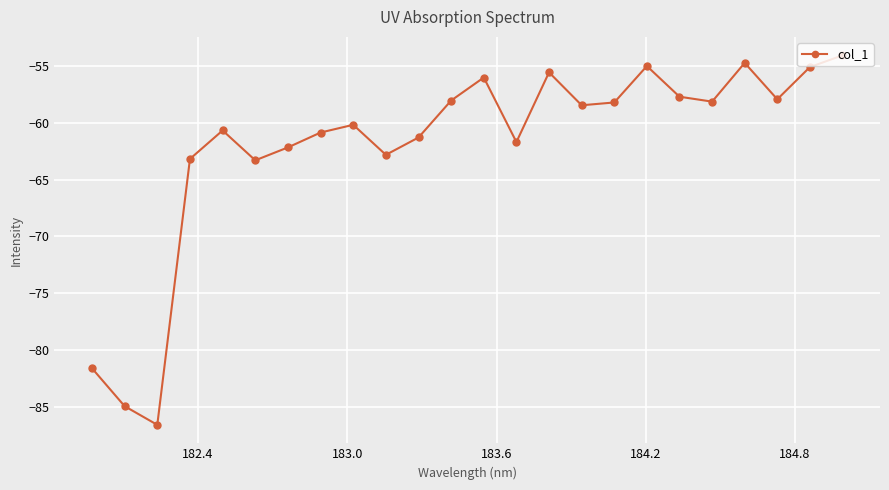

What is the sum of all values?

-1488.4